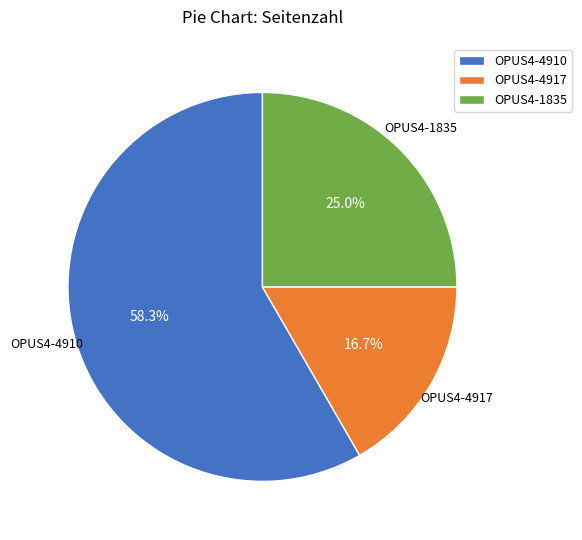

Between OPUS4-4917 and OPUS4-1835, which is larger?

OPUS4-1835